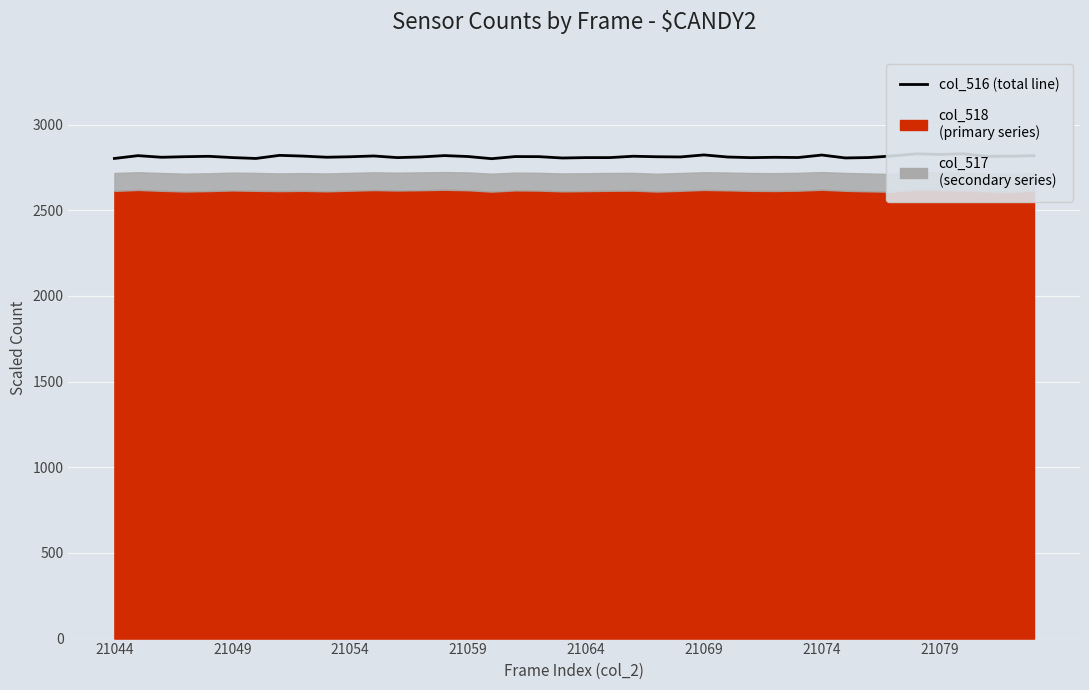

How many points are lower than both their immediate neighbors (excluding endpoints)?

13